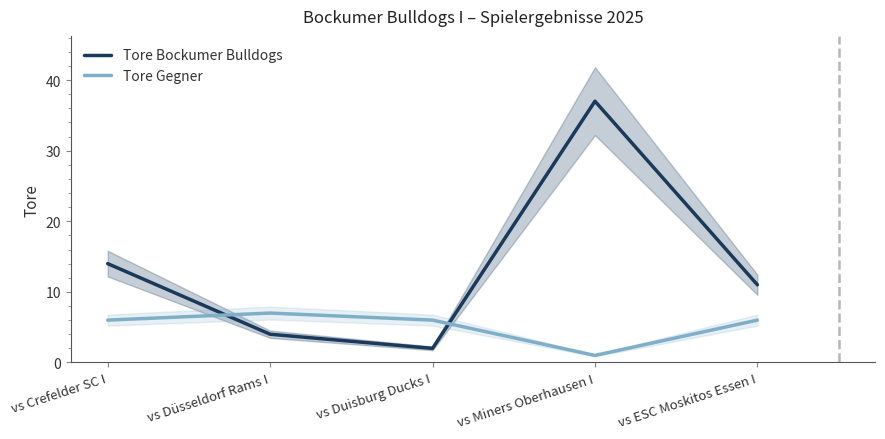

True or false: Tore Bockumer Bulldogs has a value of 14 at vs Crefelder SC I.

True